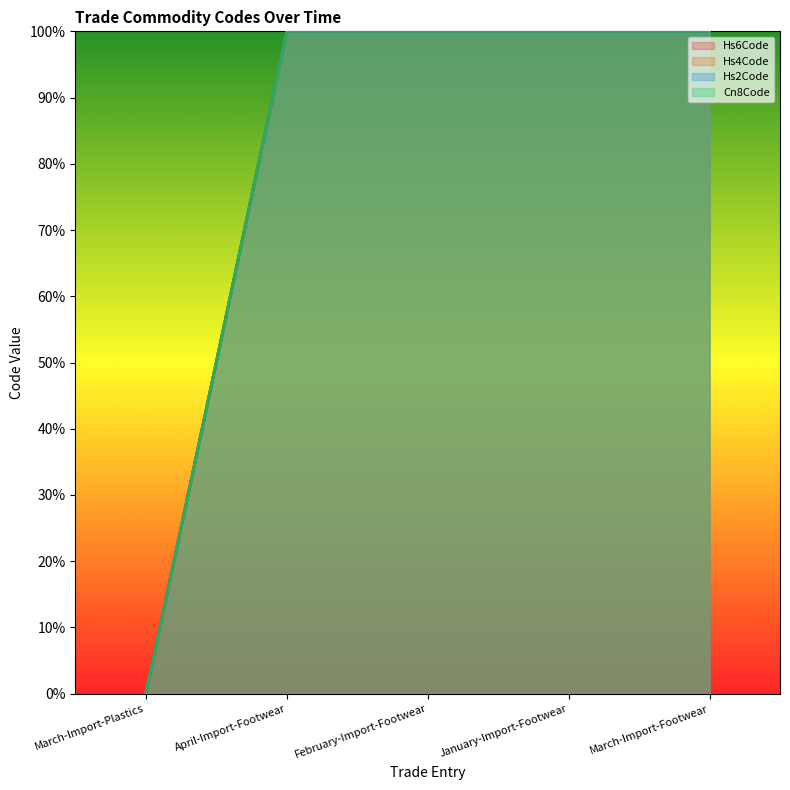

What is the value of the Cn8Code point at the 4th from the left?

100.0